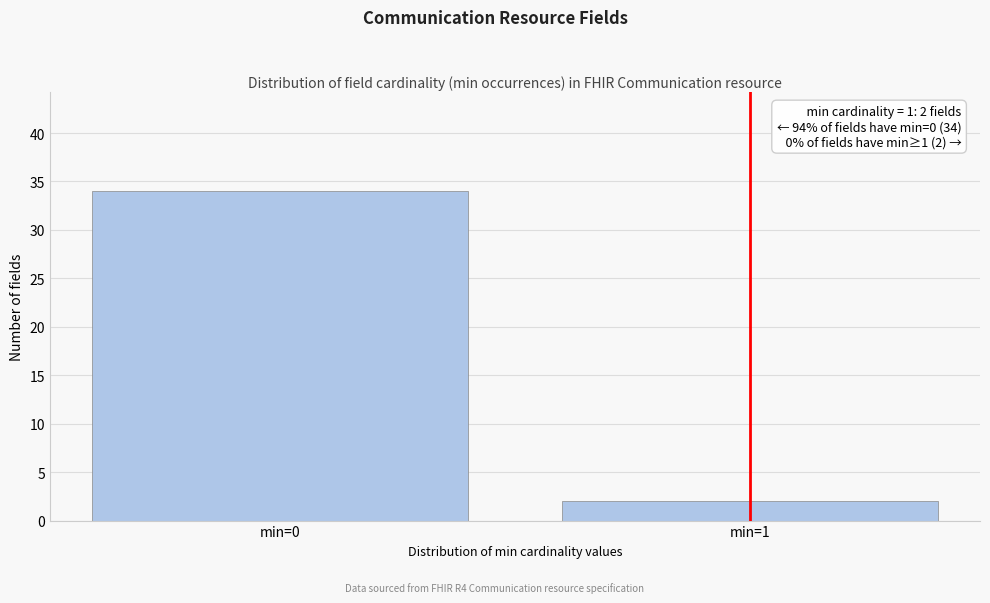

Reading left to right, list all the values displayed in this chart.

min=0=34	min=1=2